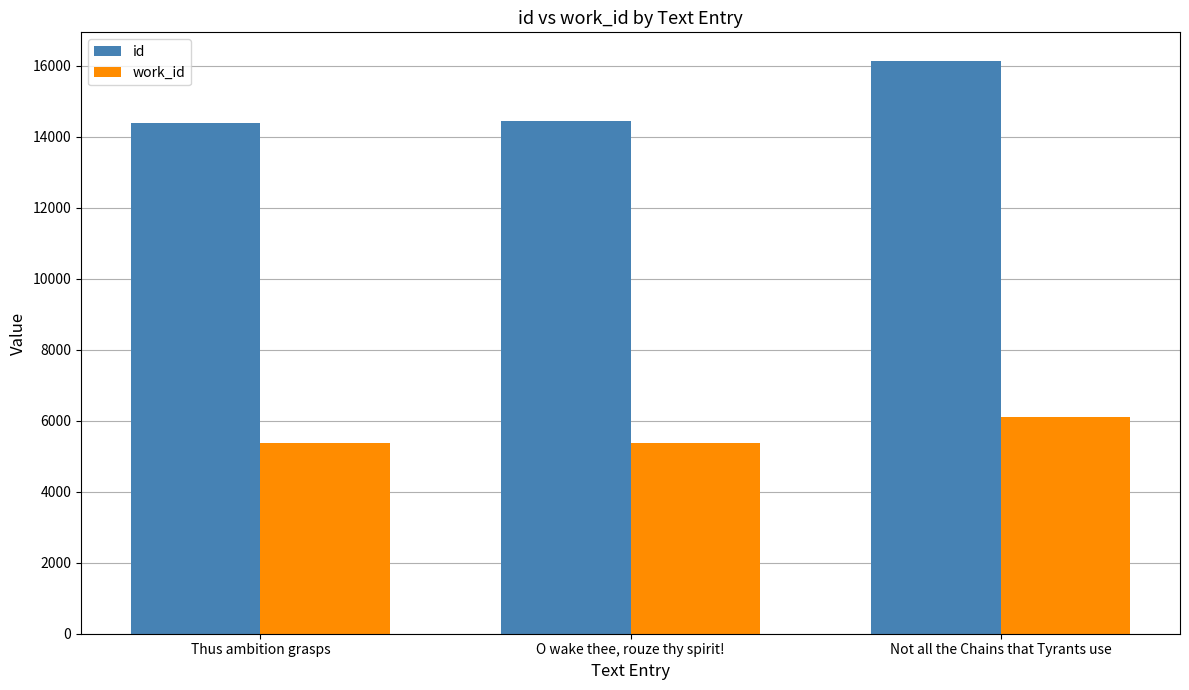

What position from the left is Not all the Chains that Tyrants use?

3